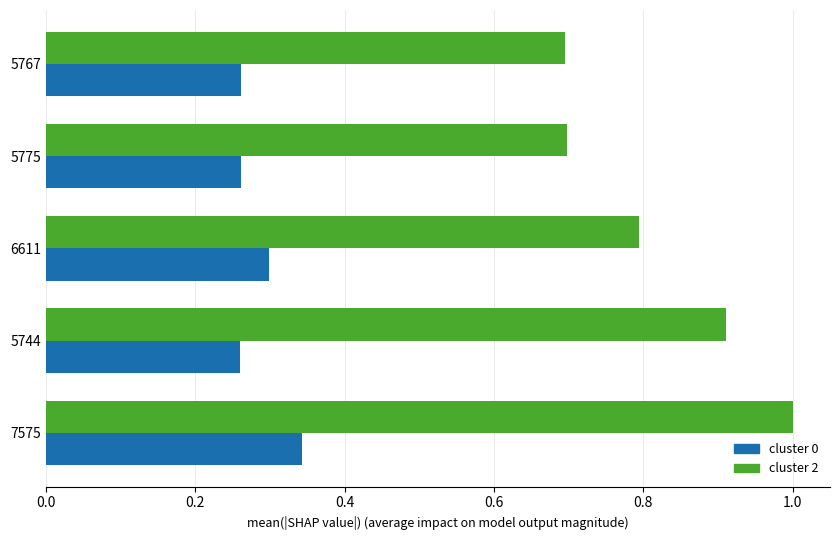

What is the spread (max minus min) of values at 5775?

0.4